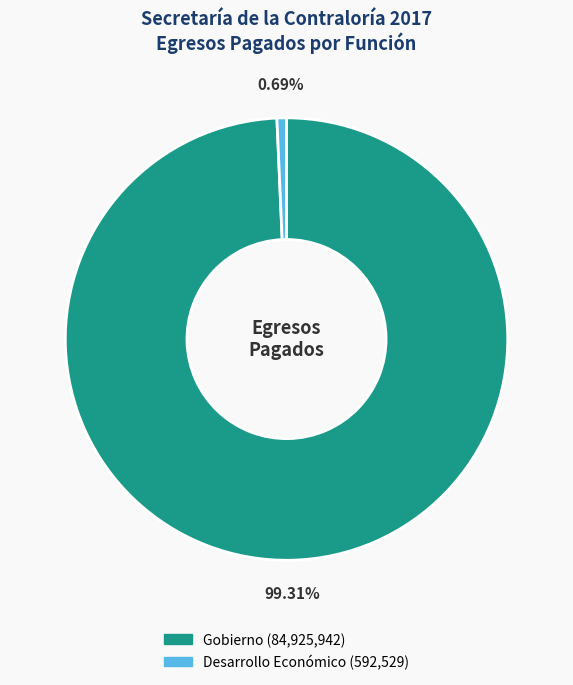

How many segments does this pie chart have?

2